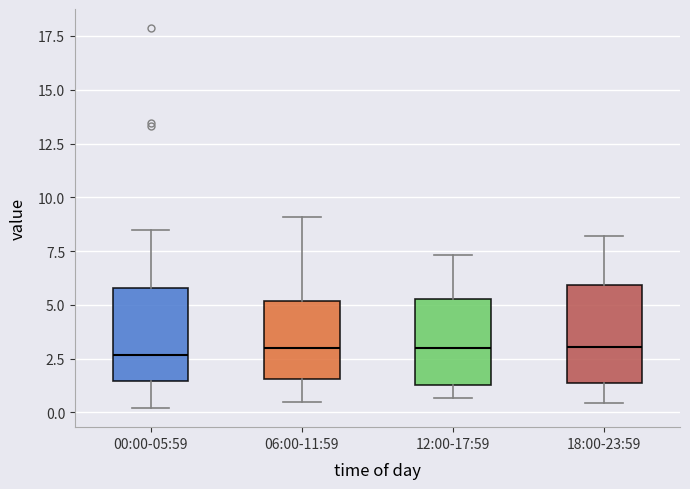

Where is the upper edge of the box for 12:00-17:59 on the y-axis? The values are not printed on the chart, so give them approximately, as read against the axis.

5.5